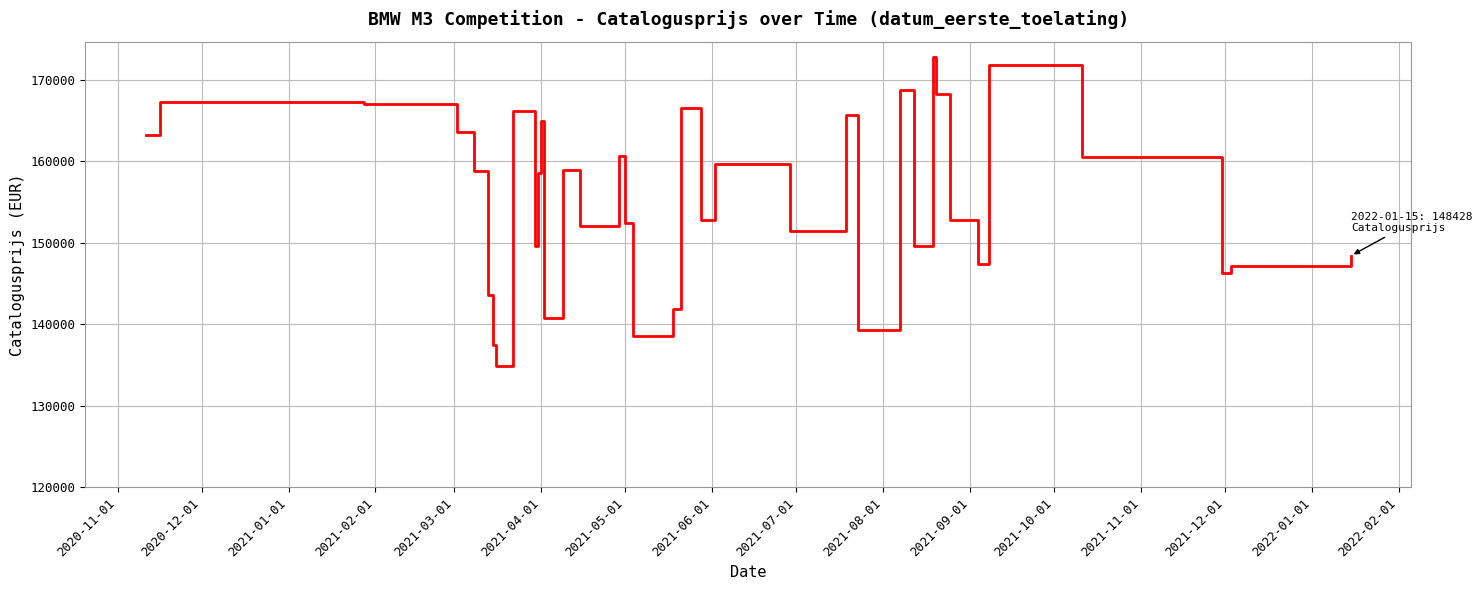

What is the smallest value displayed?

134917.0